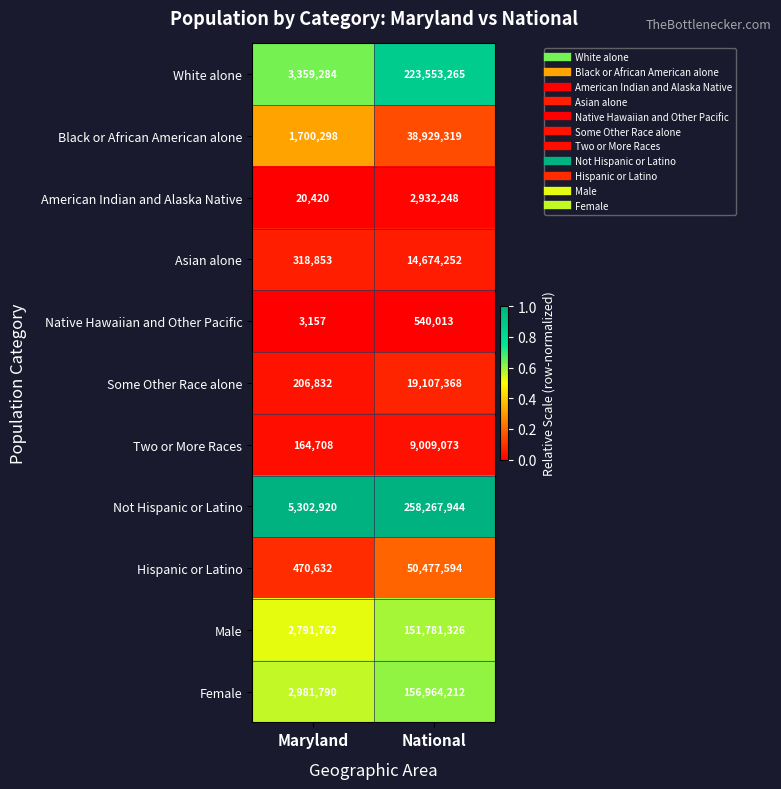

Is it true that Male equals 98405226 at National?

False